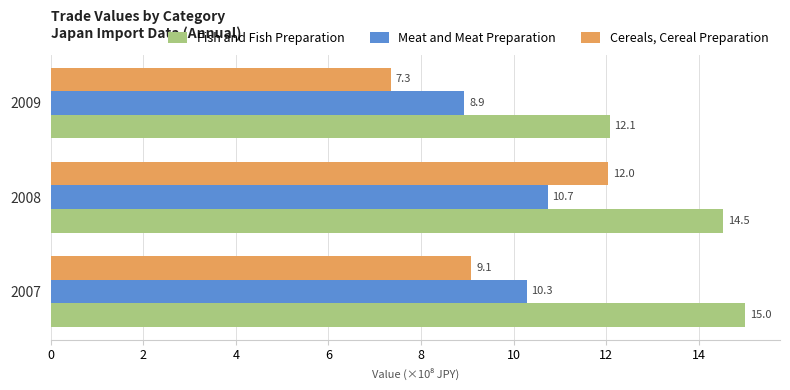

Is it true that Cereals, Cereal Preparation equals 11.7 at 2009?

False